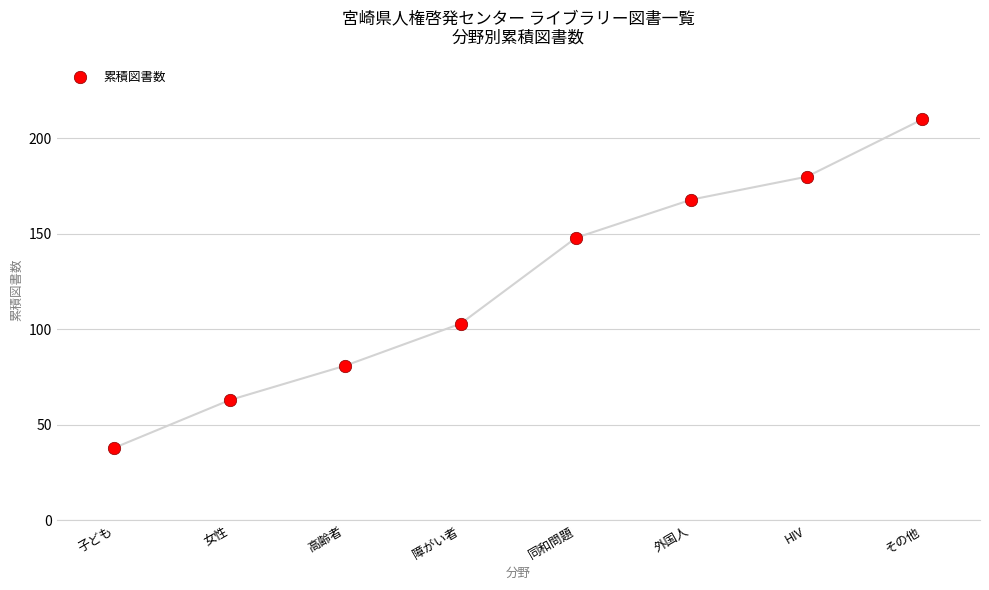

What is the range of Y values (max minus min)?

172